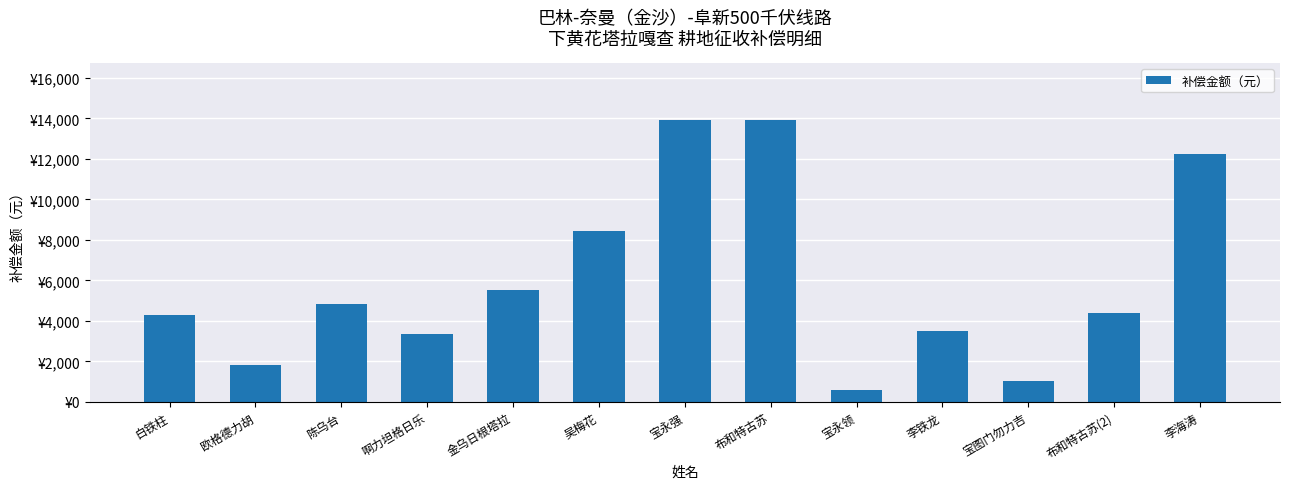

Which label corresponds to the largest value in the chart?

宝永强